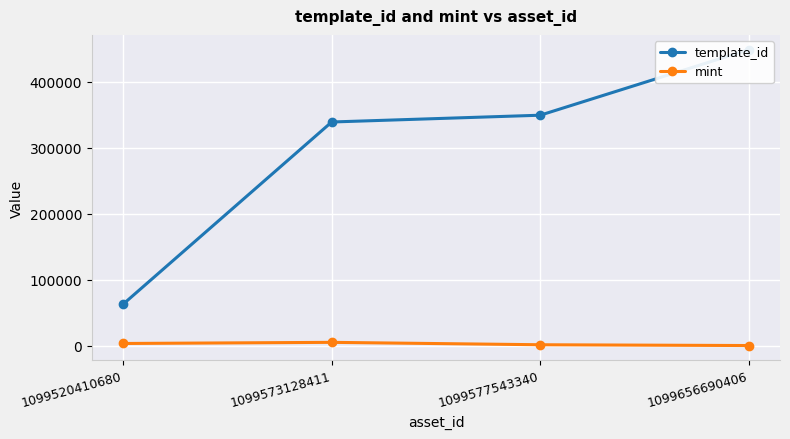

True or false: template_id and mint cross at least once.

False